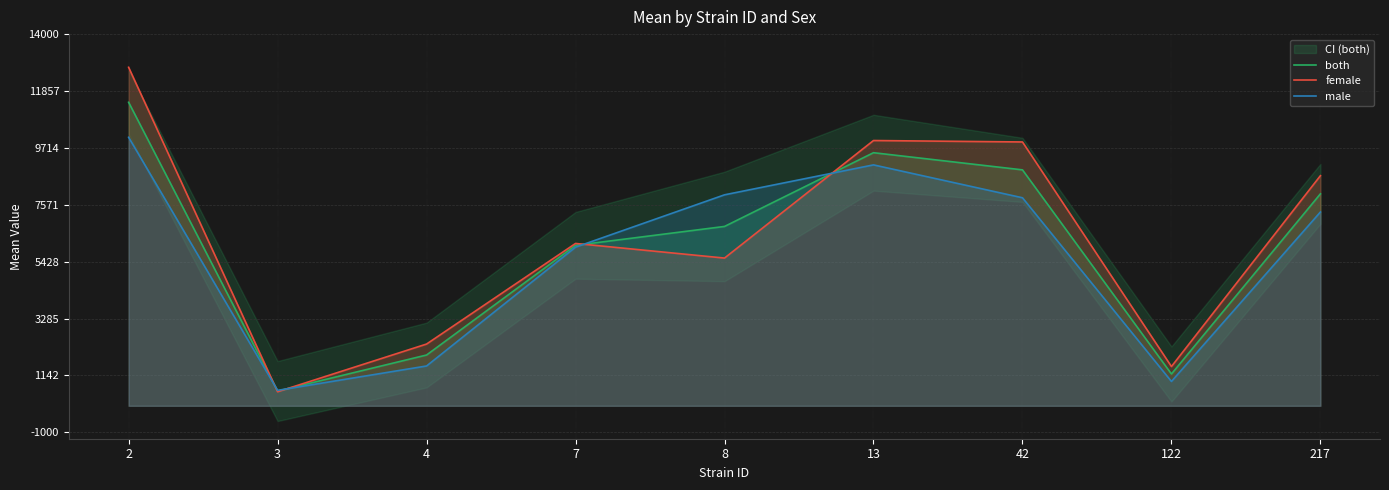

Does the chart have visible grid lines?

Yes